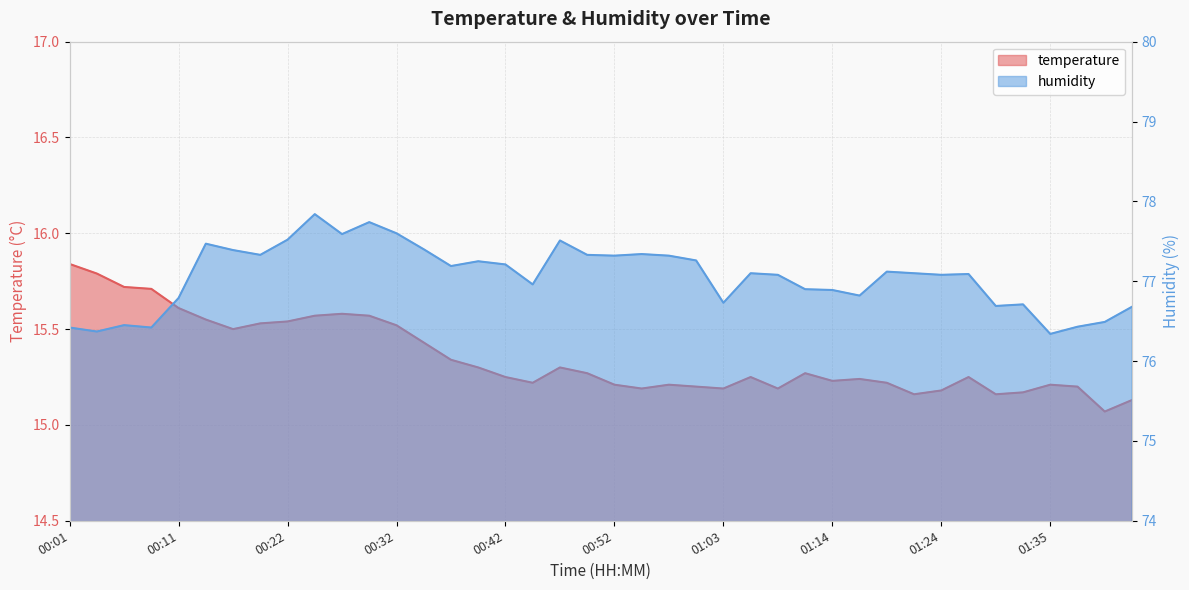

What are all the series names shown in the legend?

temperature, humidity